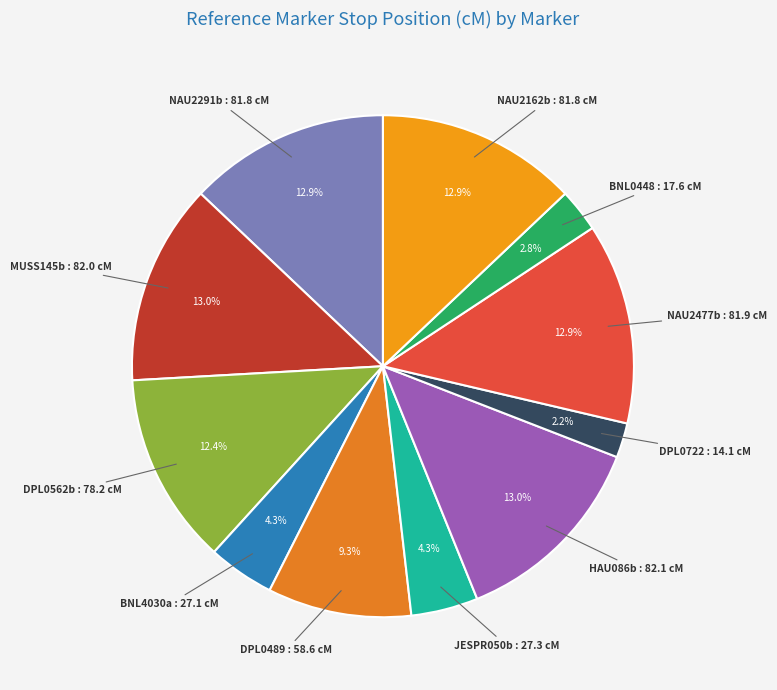

How many slices are in this pie chart?

11